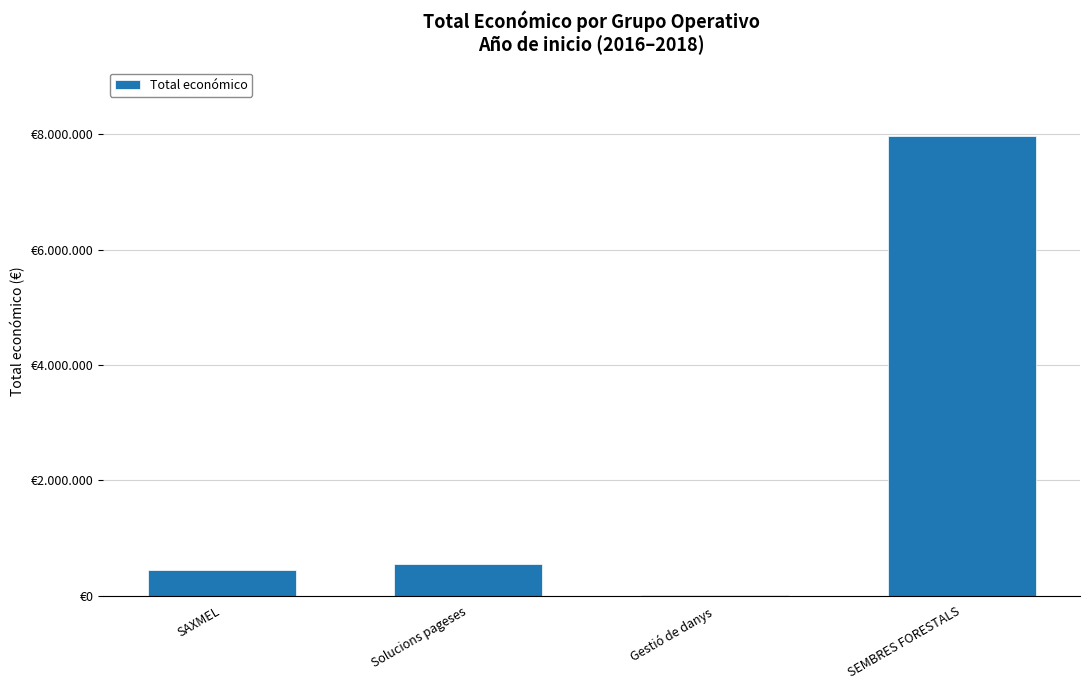

Reading left to right, list all the values displayed in this chart.

445905	546823	6000	7967413